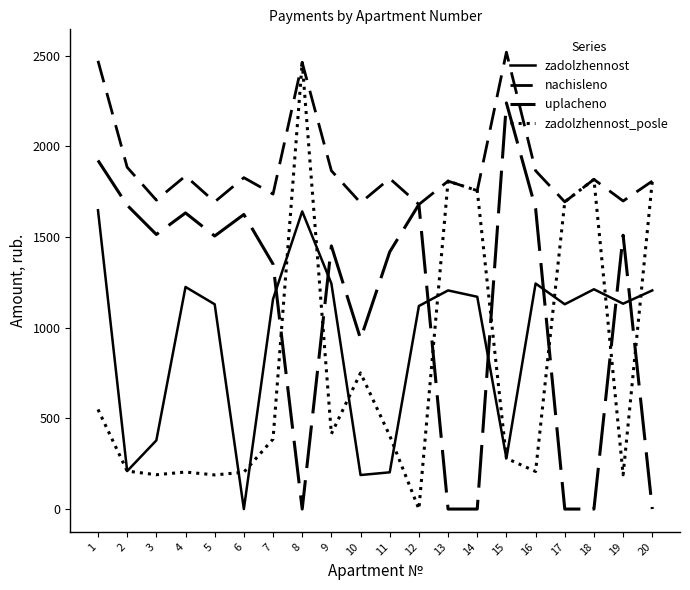

What is the maximum value shown in the chart?

2518.6